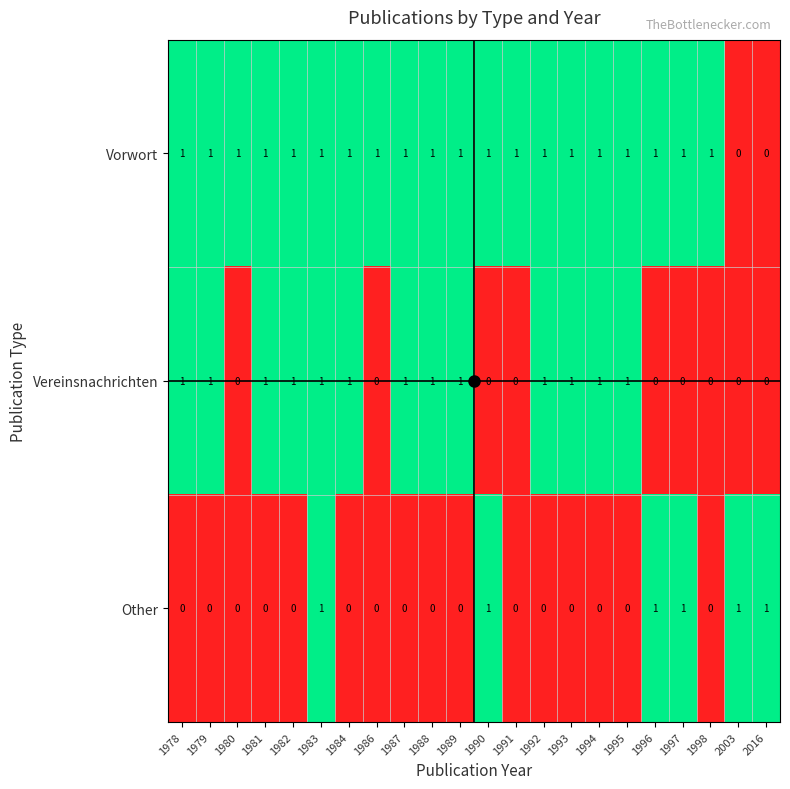

At which category is the sum across all series the highest?

1983